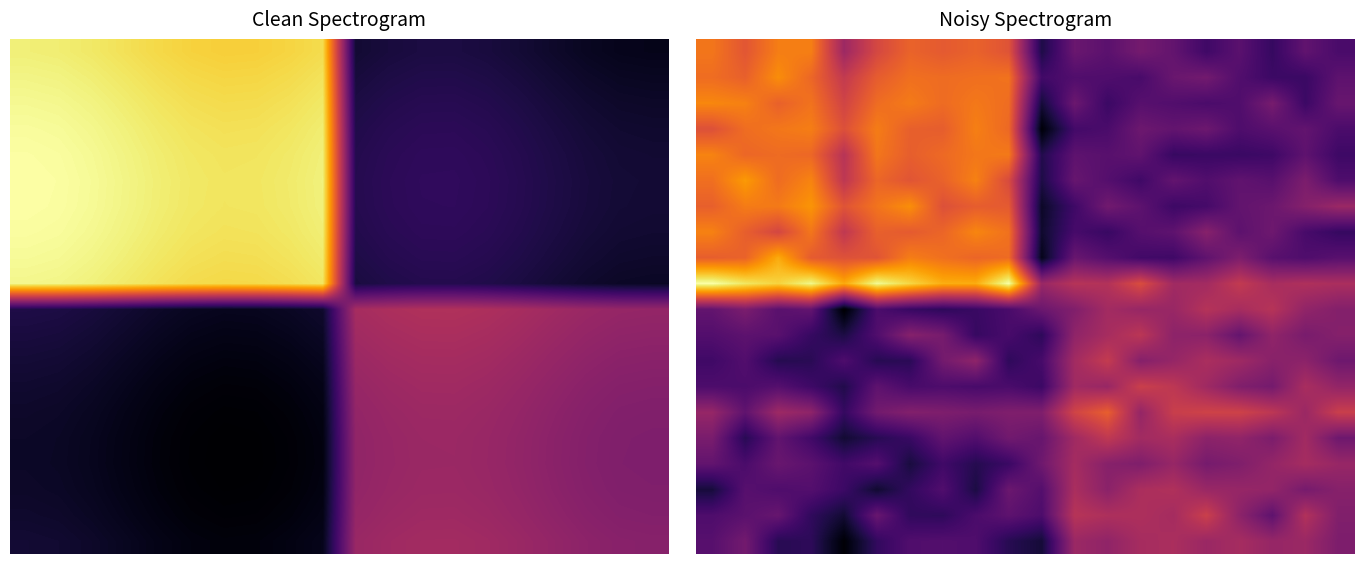

At how many categories does at least one series exceed 11?

20